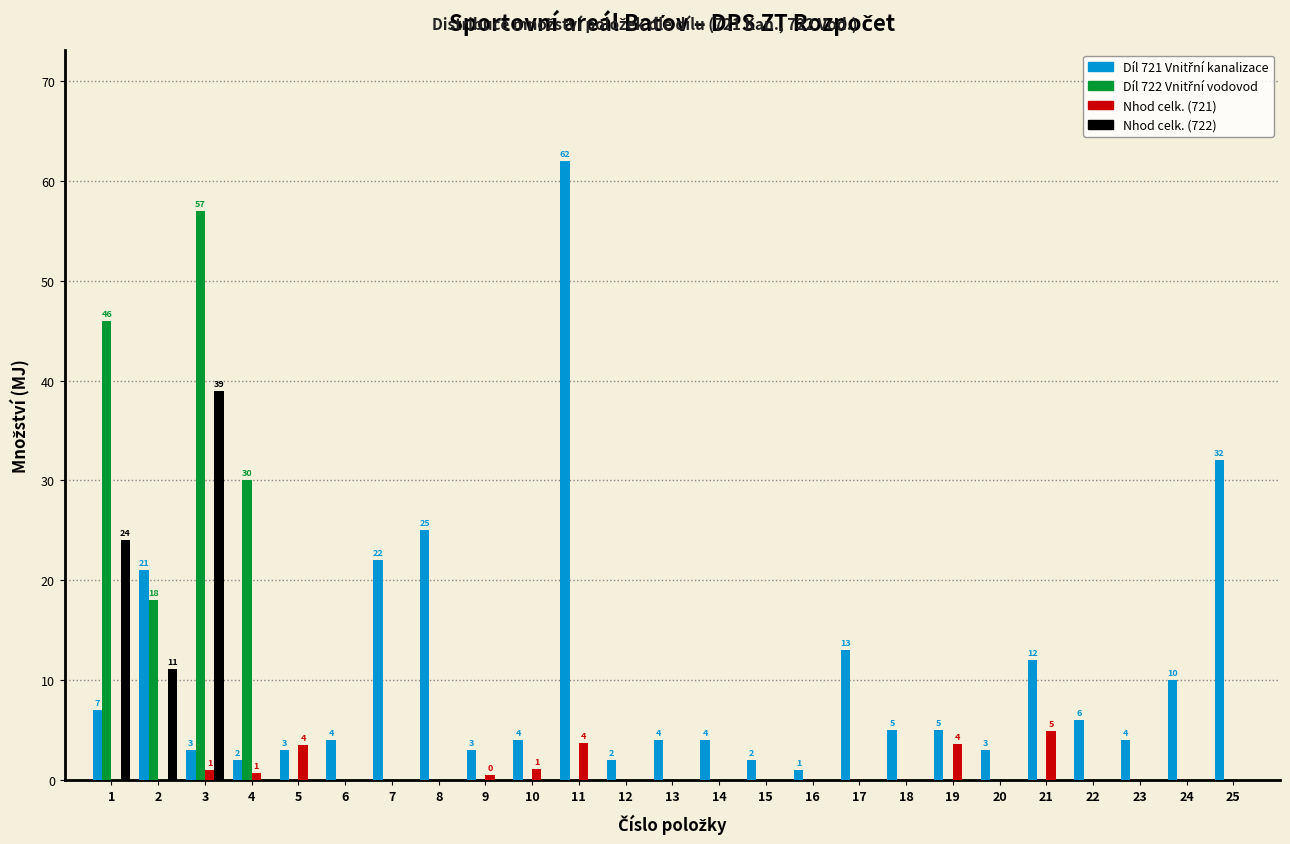

What is the maximum value for Nhod celk. (722)?

38.9